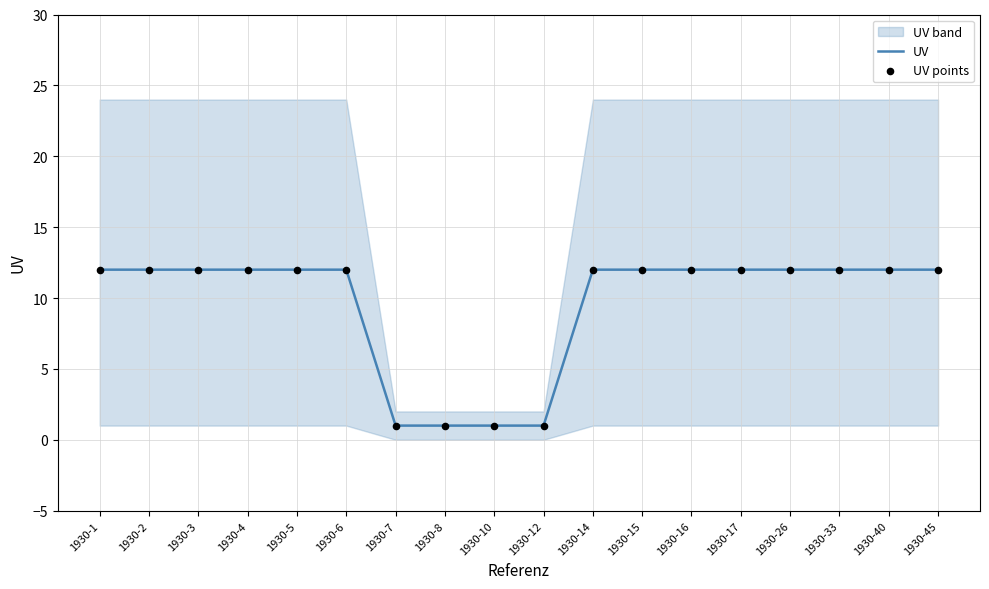

Which series contains the lowest Y value?

UV